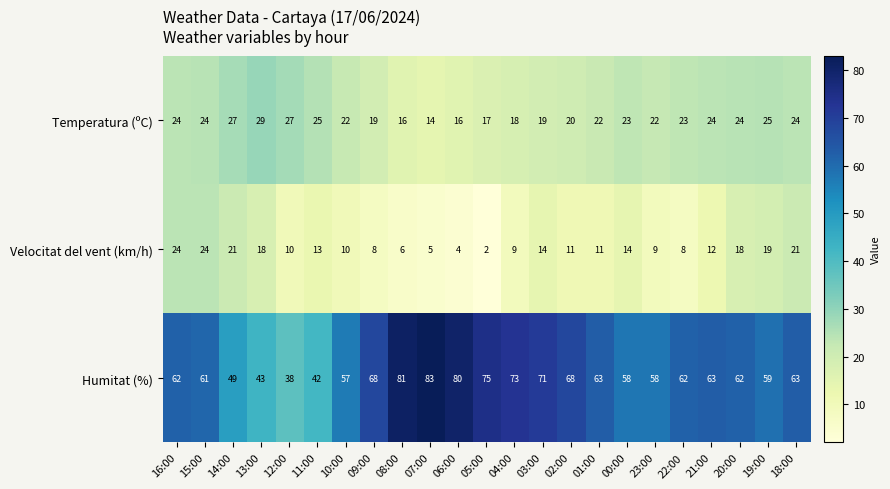

Between 02:00 and 00:00, which series saw the biggest shift?

Humitat (%)